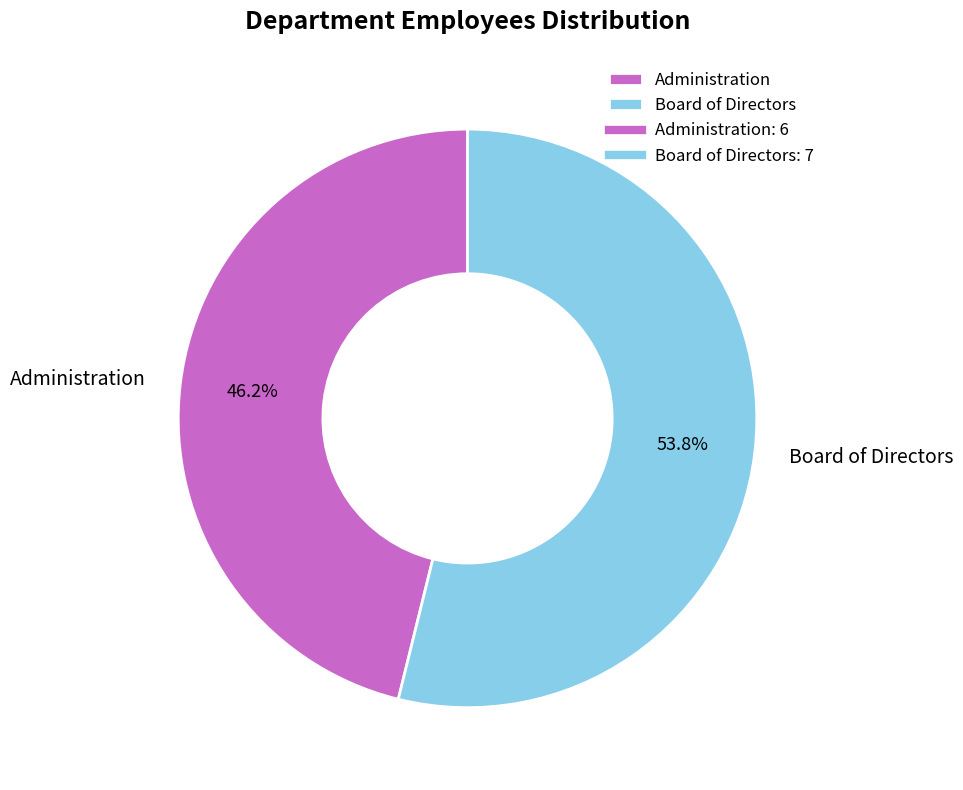

To the nearest percent, what portion does Board of Directors represent?

54%